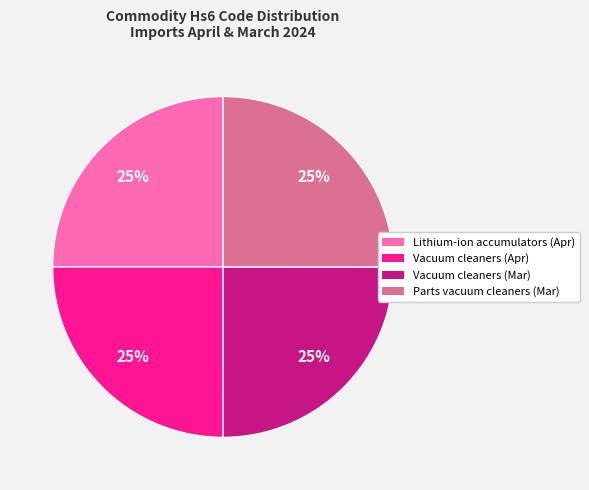

Does any single category account for the majority?

No